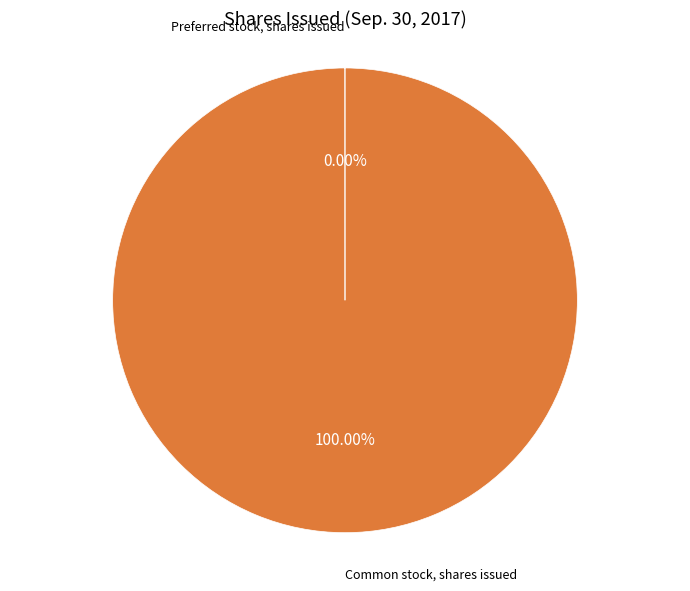

Does Common stock, shares issued represent more than half of the total?

Yes